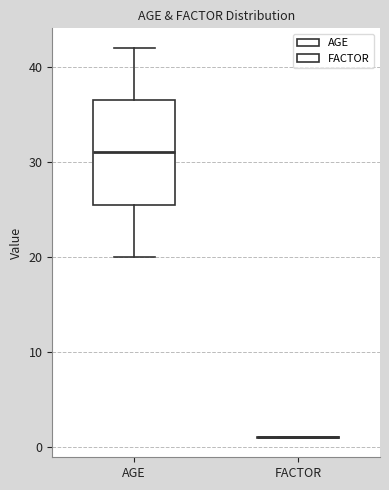

Reading left to right, read every box against the y-axis: the position of its median line, the range the box covers, and the ends of its whiskers. The values are not printed on the chart, so give them approximately, as read against the axis.

AGE: median 31, box 26 to 37, whiskers 20 to 42
FACTOR: box collapsed to a line at 1, whiskers 1 to 1